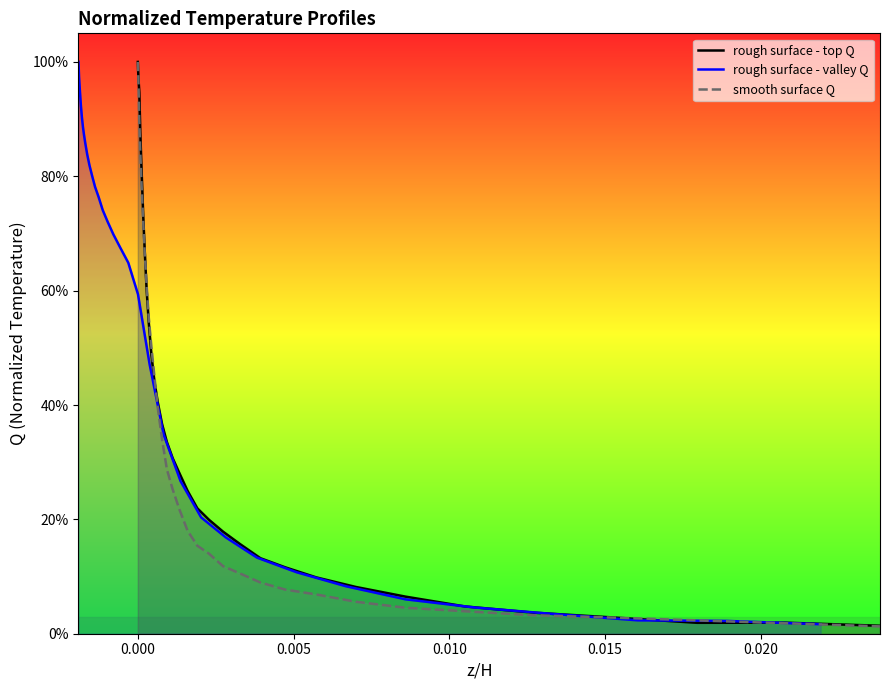

How many times do rough surface - top Q and smooth surface Q cross each other?

4